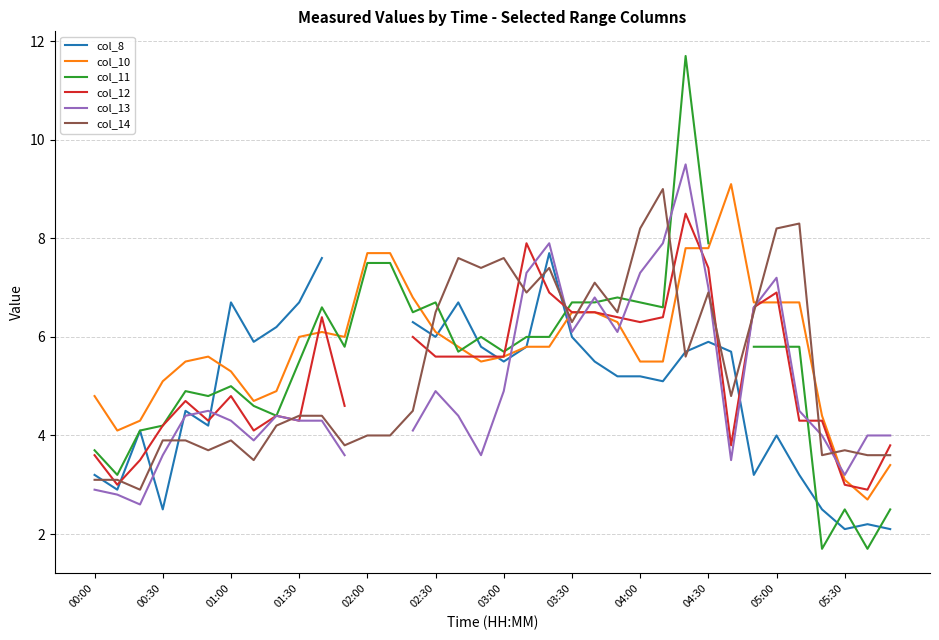

How many times do col_8 and col_14 cross each other?

11